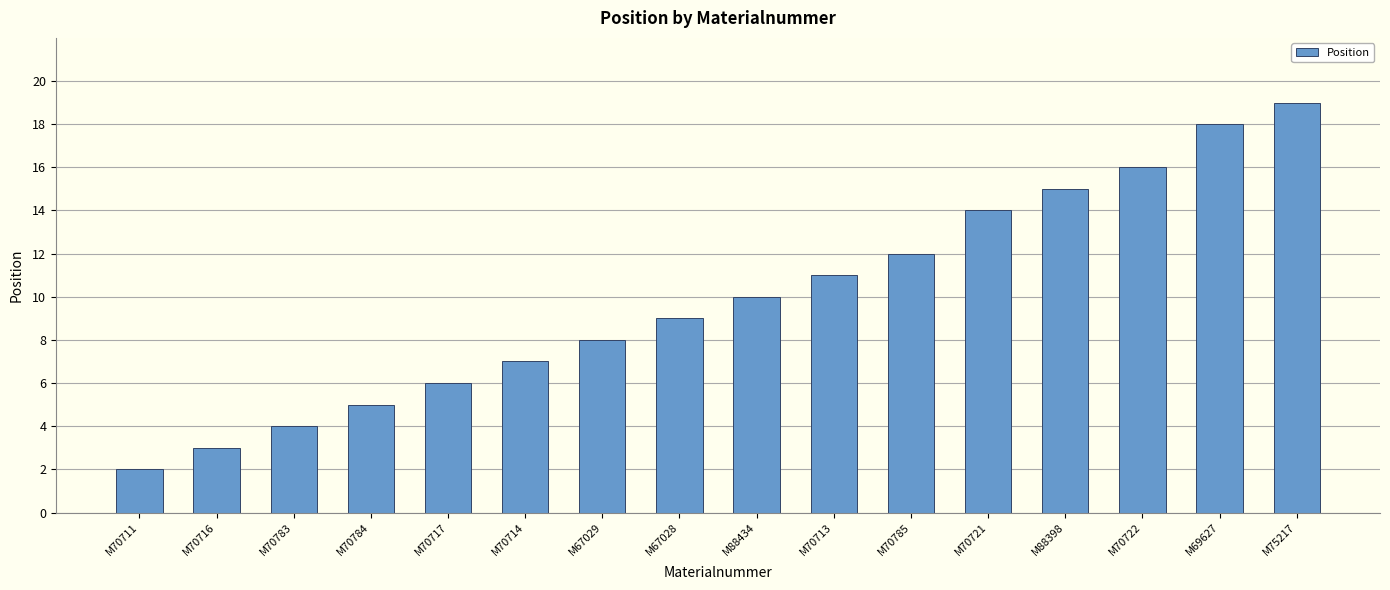

Which category has the lowest value across all series?

M70711